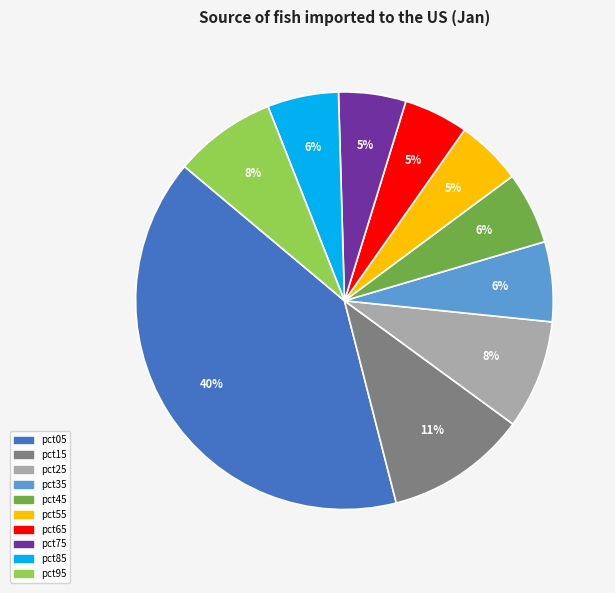

Is the sum of pct55 and pct65 greater than half?

No